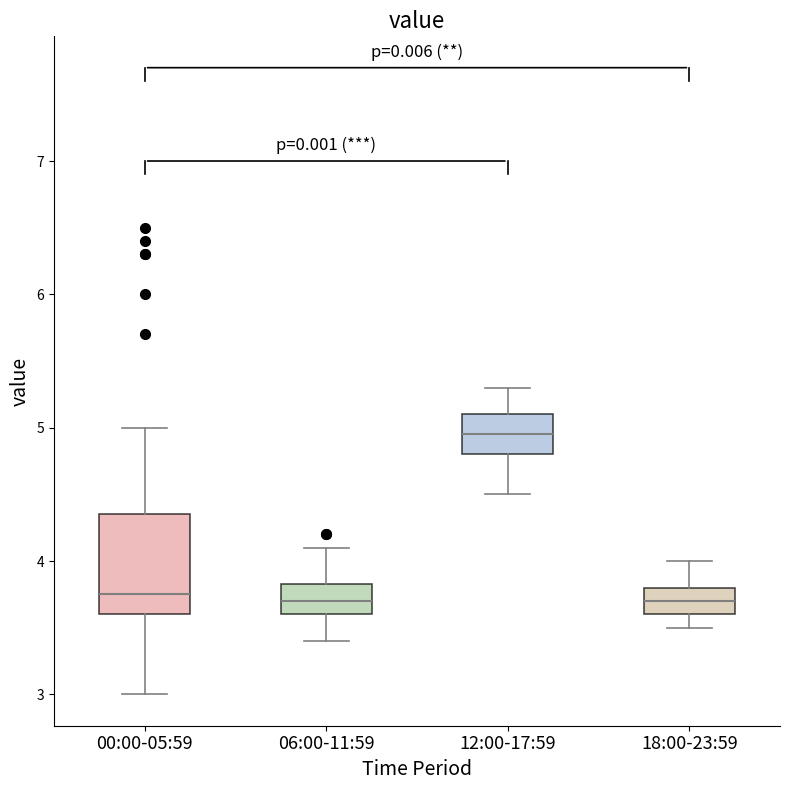

Reading left to right, read every box against the y-axis: the position of its median line, the range the box covers, and the ends of its whiskers. The values are not printed on the chart, so give them approximately, as read against the axis.

00:00-05:59: median 3.8, box 3.6 to 4.4, whiskers 3.0 to 5.0
06:00-11:59: median 3.7, box 3.6 to 3.8, whiskers 3.4 to 4.1
12:00-17:59: median 5.0, box 4.8 to 5.1, whiskers 4.5 to 5.3
18:00-23:59: median 3.7, box 3.6 to 3.8, whiskers 3.5 to 4.0